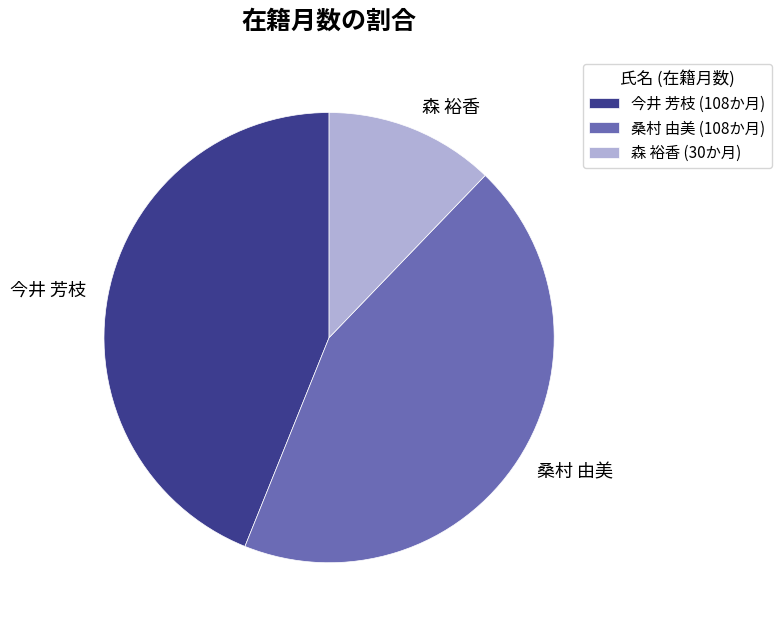

Which slice is the smallest?

森 裕香